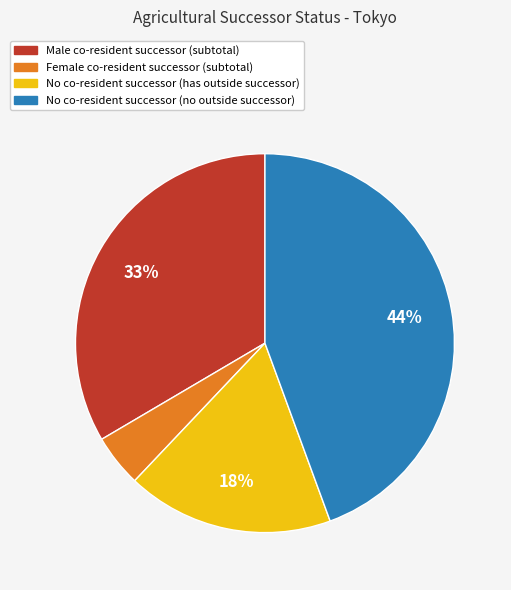

To the nearest percent, what is the difference between the largest and smallest slice percentages?

40%